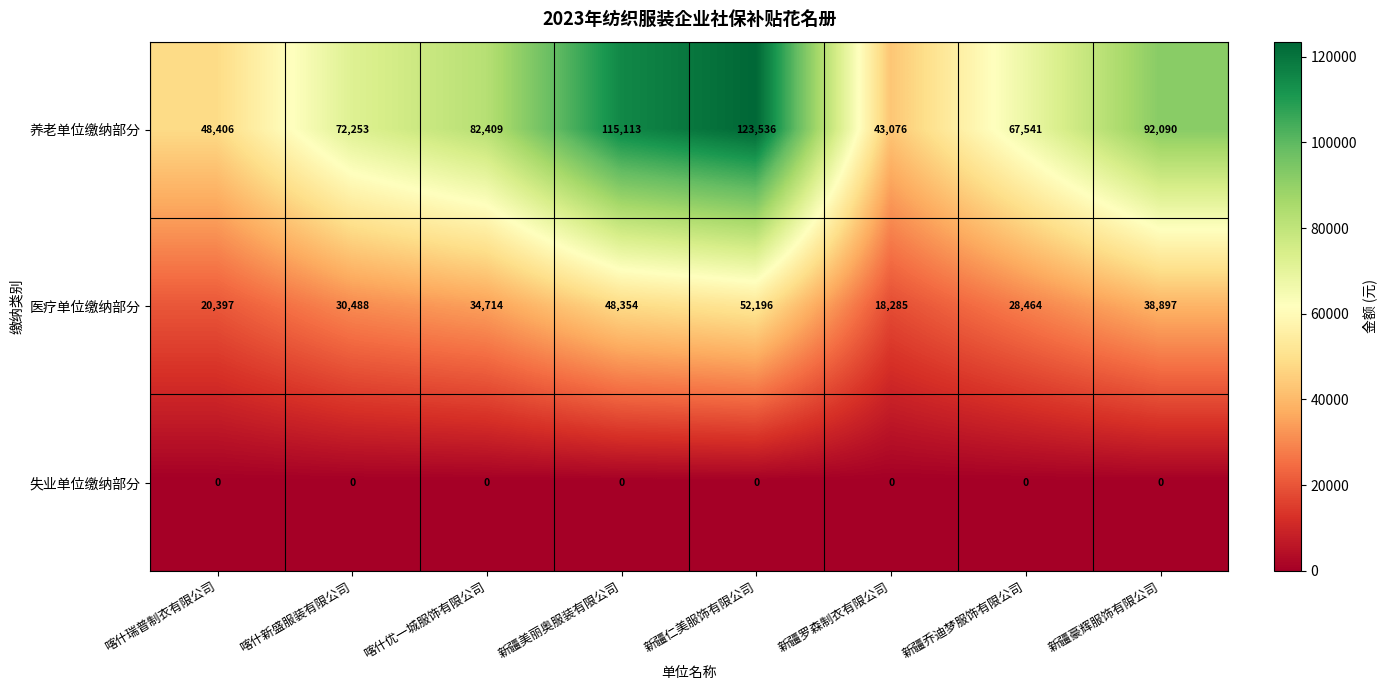

What is the sum of the 医疗单位缴纳部分 values at 新疆仁美服饰有限公司 and 新疆乔迪梦服饰有限公司?

80660